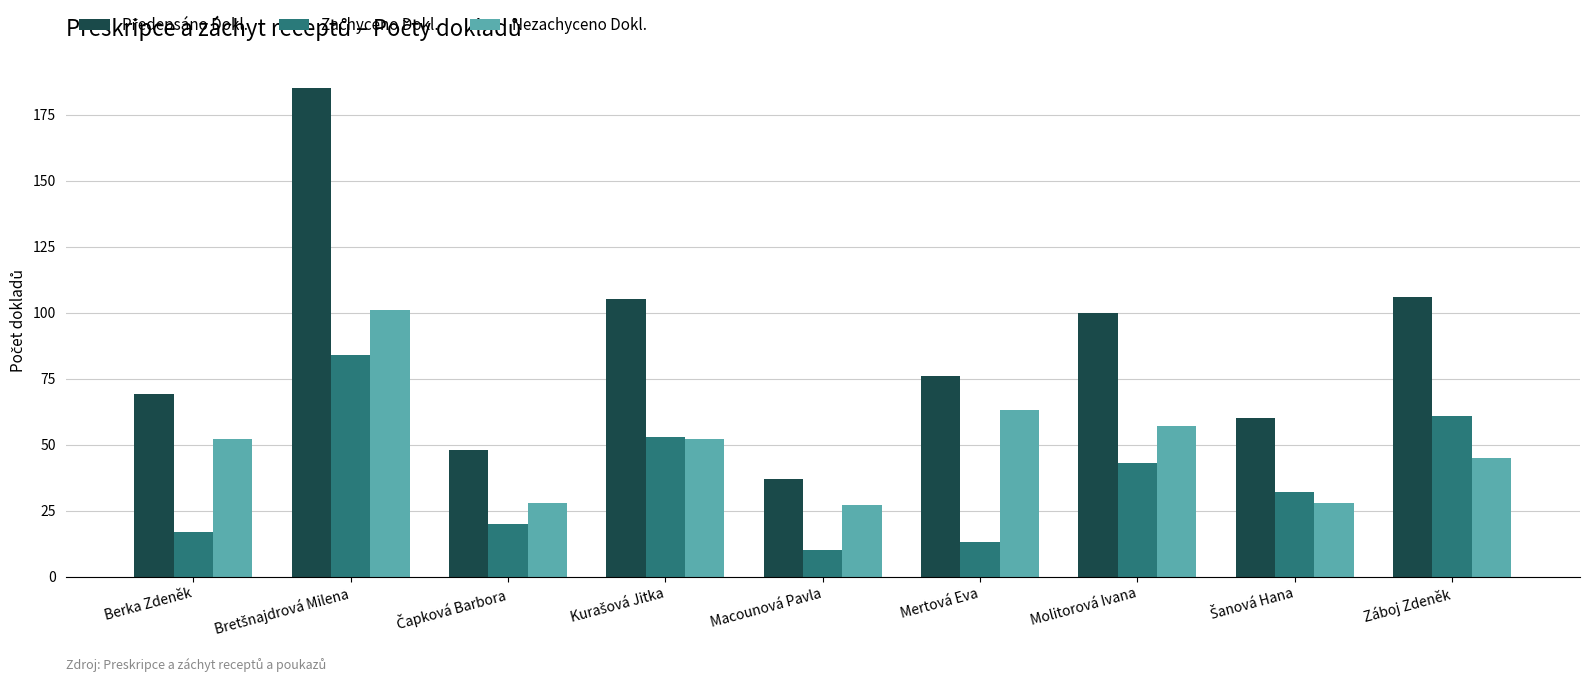

True or false: Zachyceno Dokl. has a value of 16 at Macounová Pavla.

False